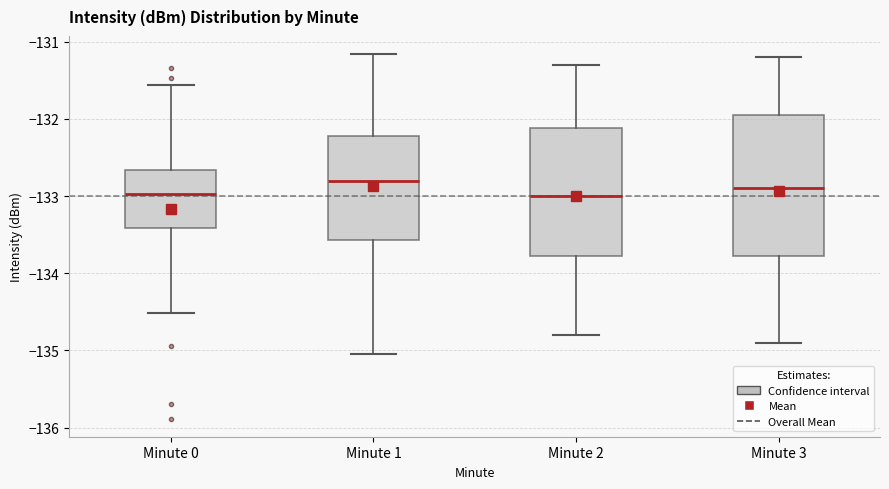

Reading left to right, read every box against the y-axis: the position of its median line, the range the box covers, and the ends of its whiskers. The values are not printed on the chart, so give them approximately, as read against the axis.

Minute 0: median -133.0, box -133.4 to -132.7, whiskers -134.5 to -131.6
Minute 1: median -132.8, box -133.6 to -132.2, whiskers -135.0 to -131.2
Minute 2: median -133.0, box -133.8 to -132.1, whiskers -134.8 to -131.3
Minute 3: median -132.9, box -133.8 to -131.9, whiskers -134.9 to -131.2